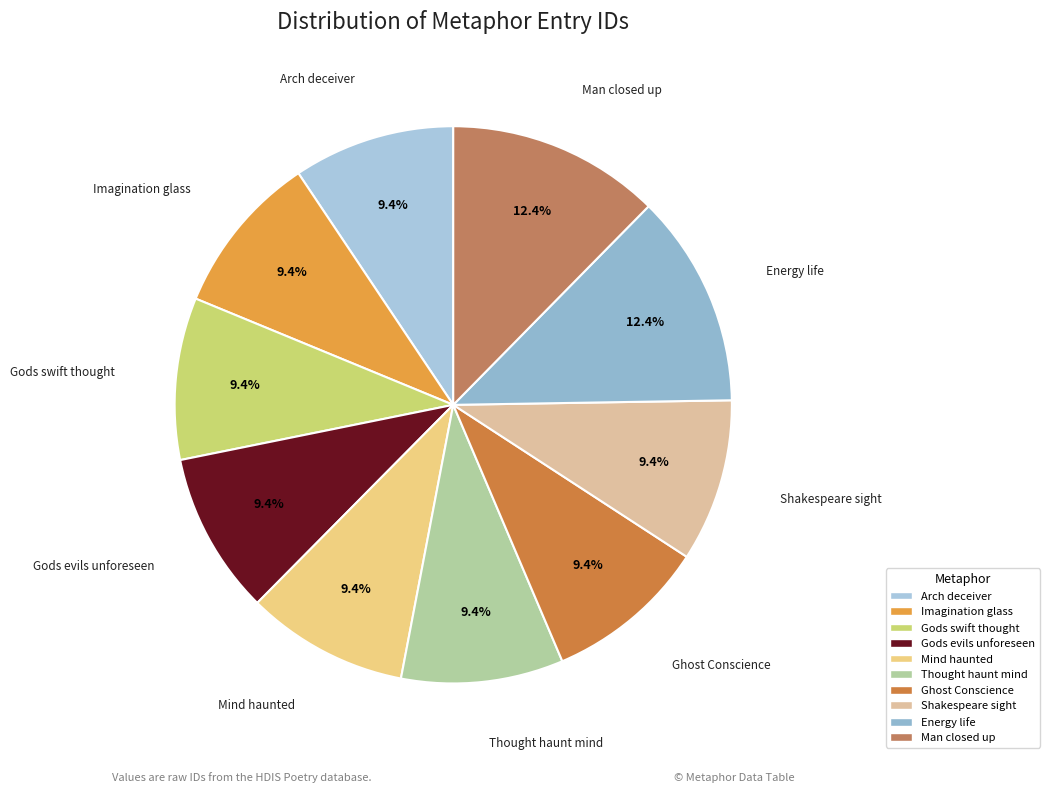

Is Man closed up the majority of the pie?

No